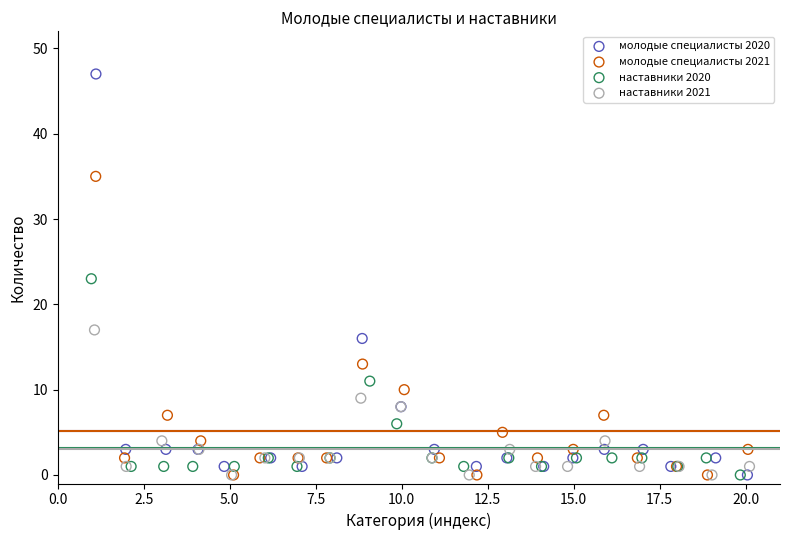

What are all the series names shown in the legend?

молодые специалисты 2020, молодые специалисты 2021, наставники 2020, наставники 2021